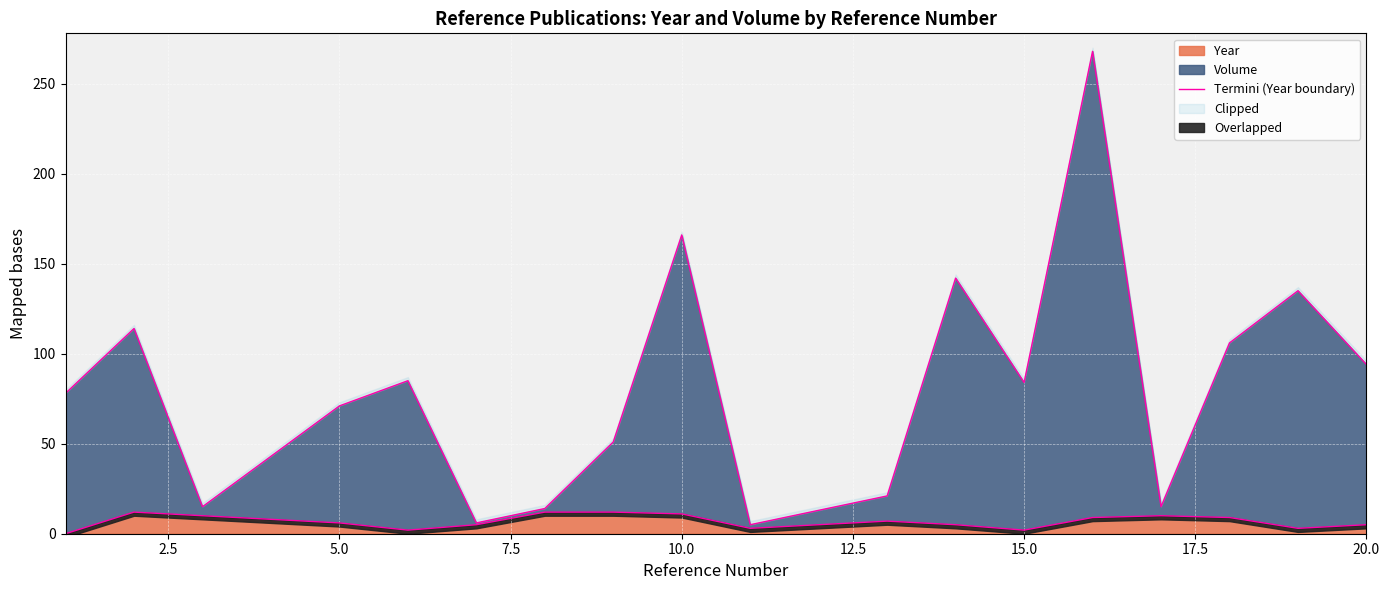

What is the highest value of the Year series?

12